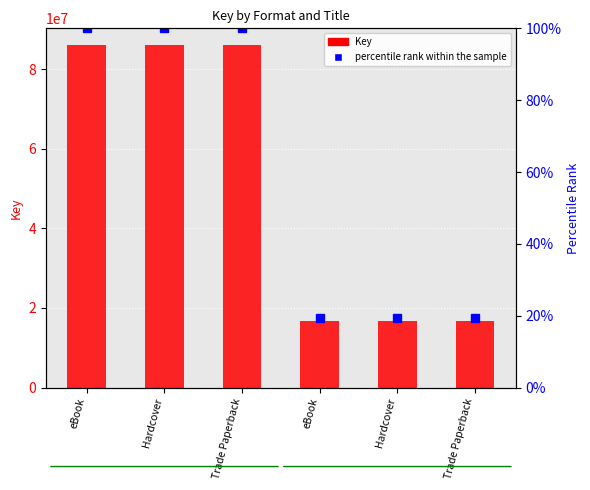

Which has a higher value, Hardcover or Trade Paperback?

Hardcover